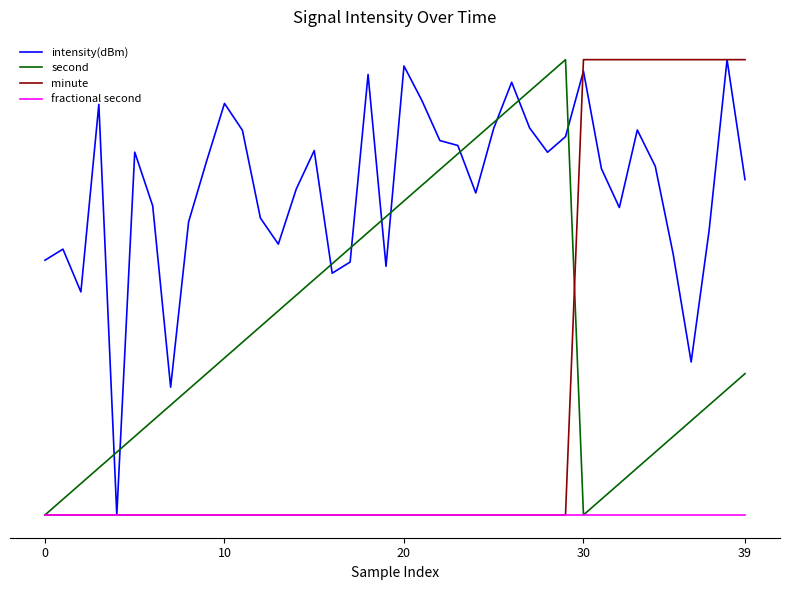

Does the chart display data point markers on the line(s)?

No